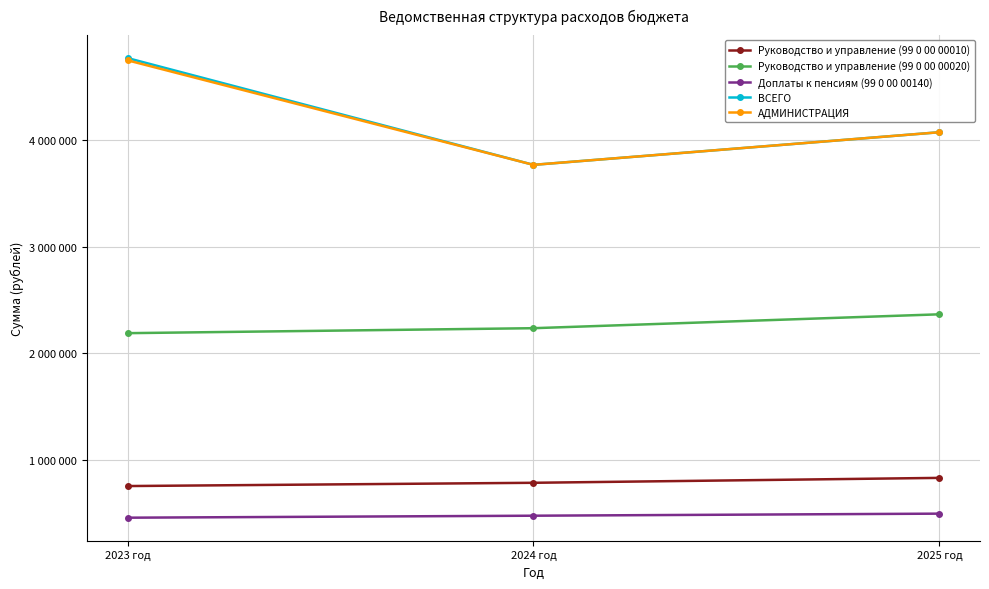

What are all the series names shown in the legend?

Руководство и управление (99 0 00 00010), Руководство и управление (99 0 00 00020), Доплаты к пенсиям (99 0 00 00140), ВСЕГО, АДМИНИСТРАЦИЯ